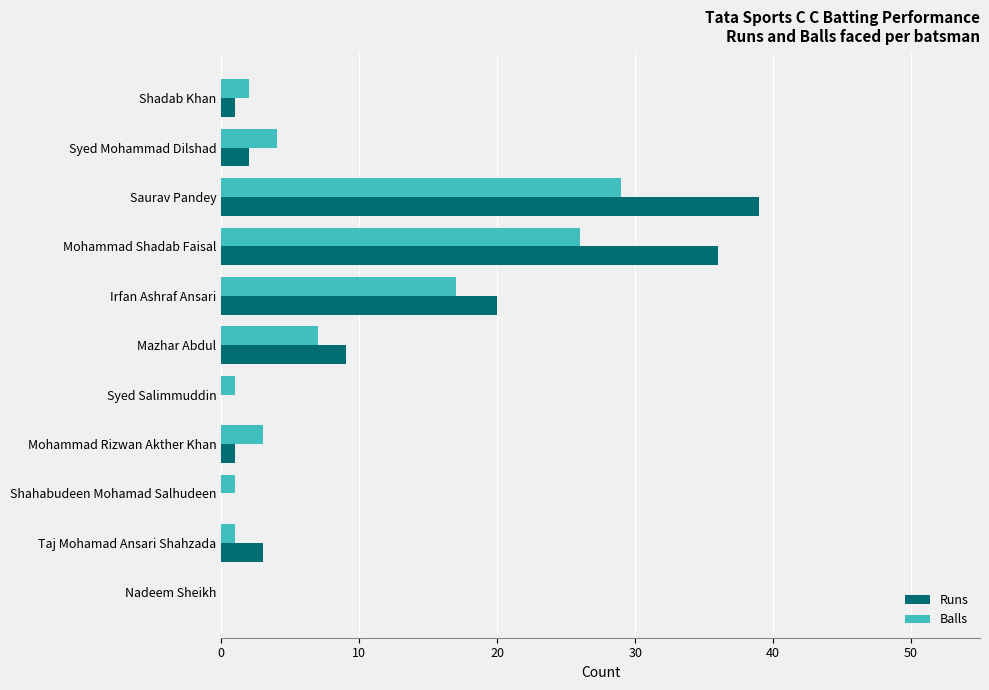

At which label is Balls closest to 14?

Irfan Ashraf Ansari